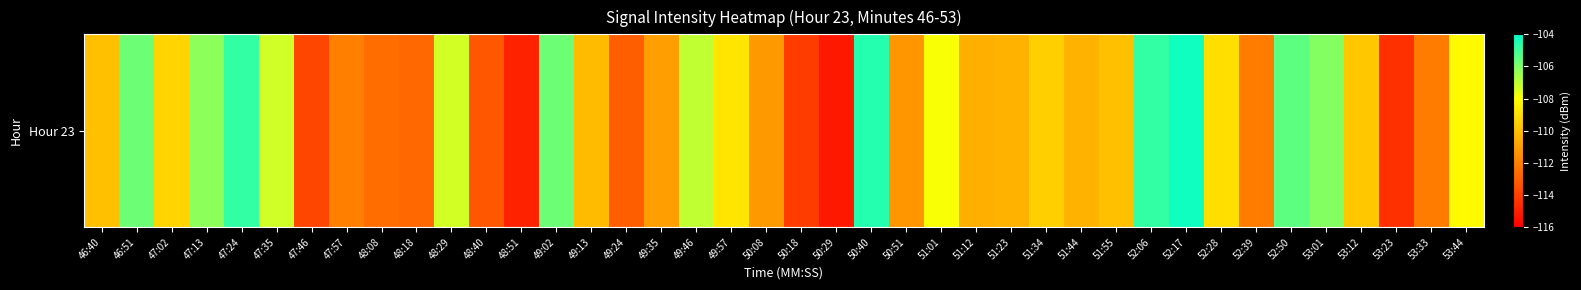

At which category does the chart reach its peak across all series?

52:17